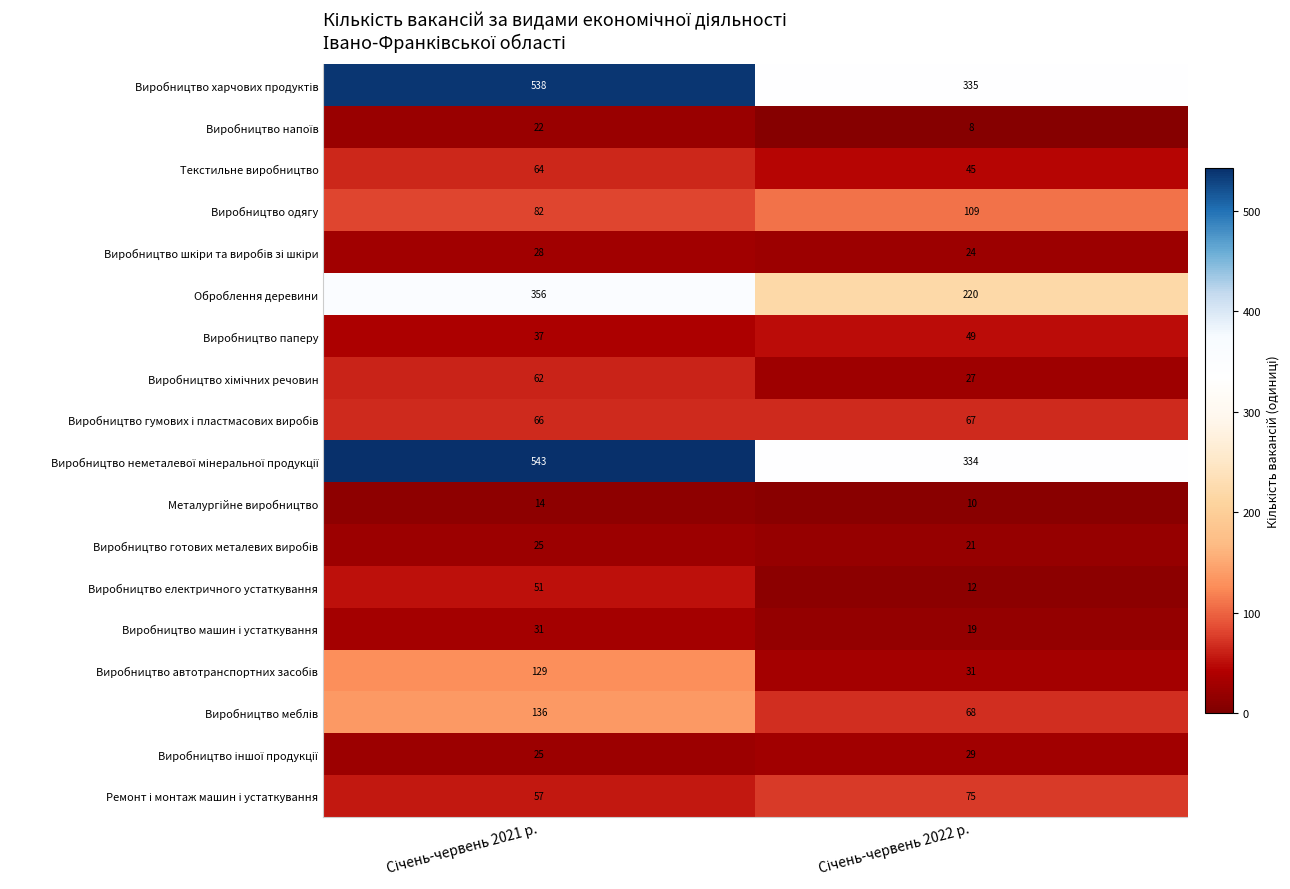

How many categories are shown in the chart?

2